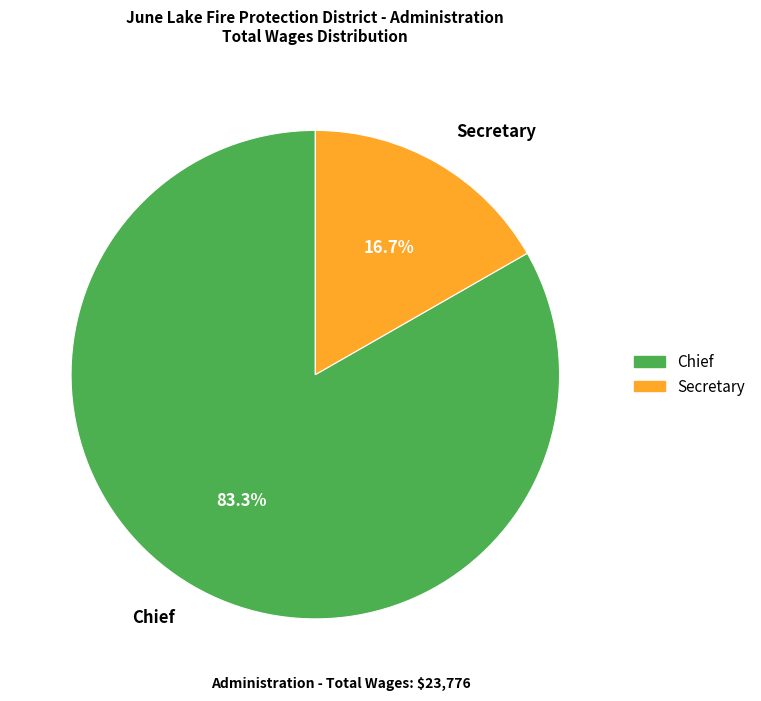

Is it true that Chief is 69% of the pie?

False